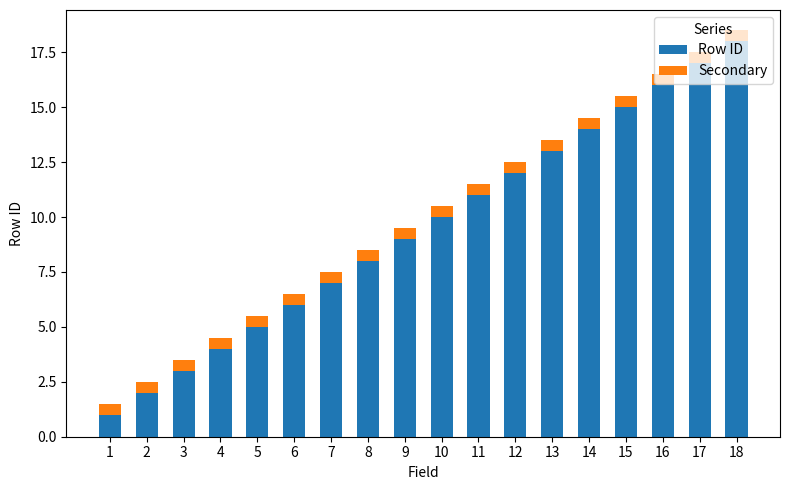

At which label does Row ID reach its peak?

18